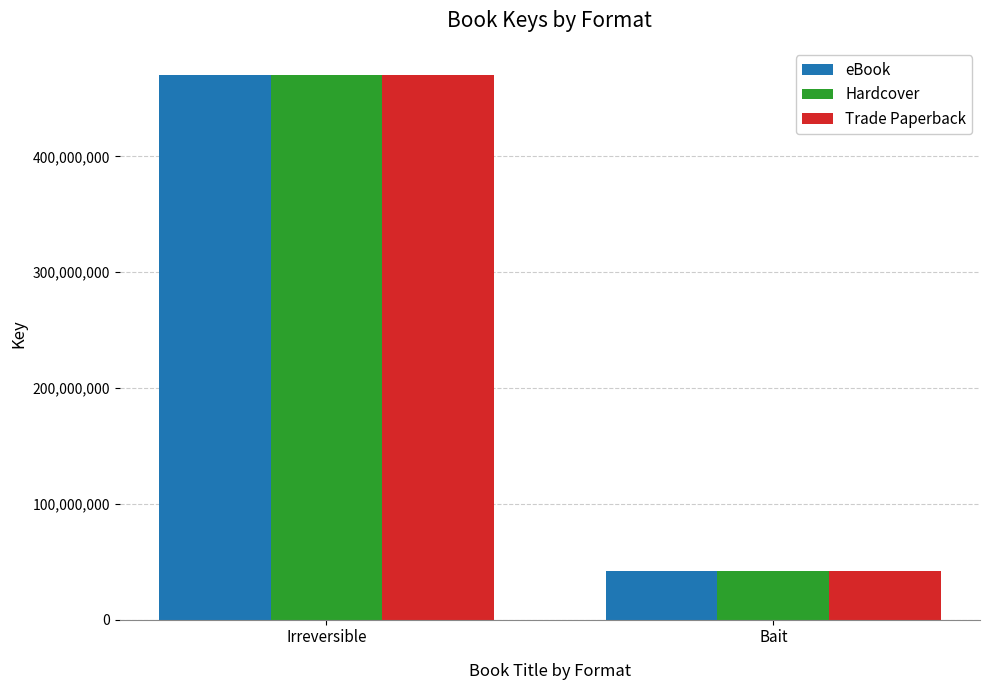

What is the label of the 2nd bar from the right?

Irreversible